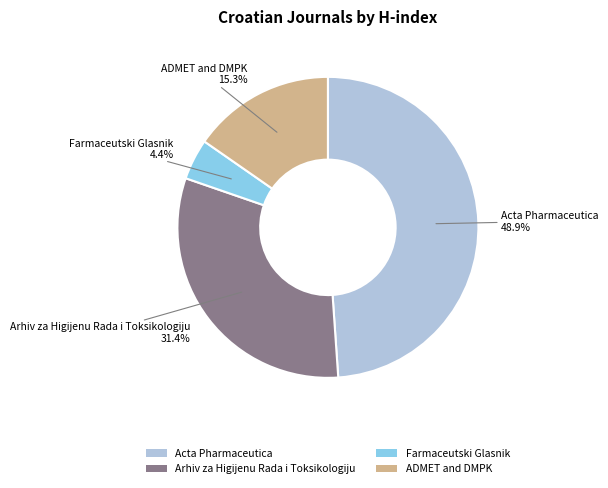

Which category has the biggest portion of the pie?

Acta Pharmaceutica